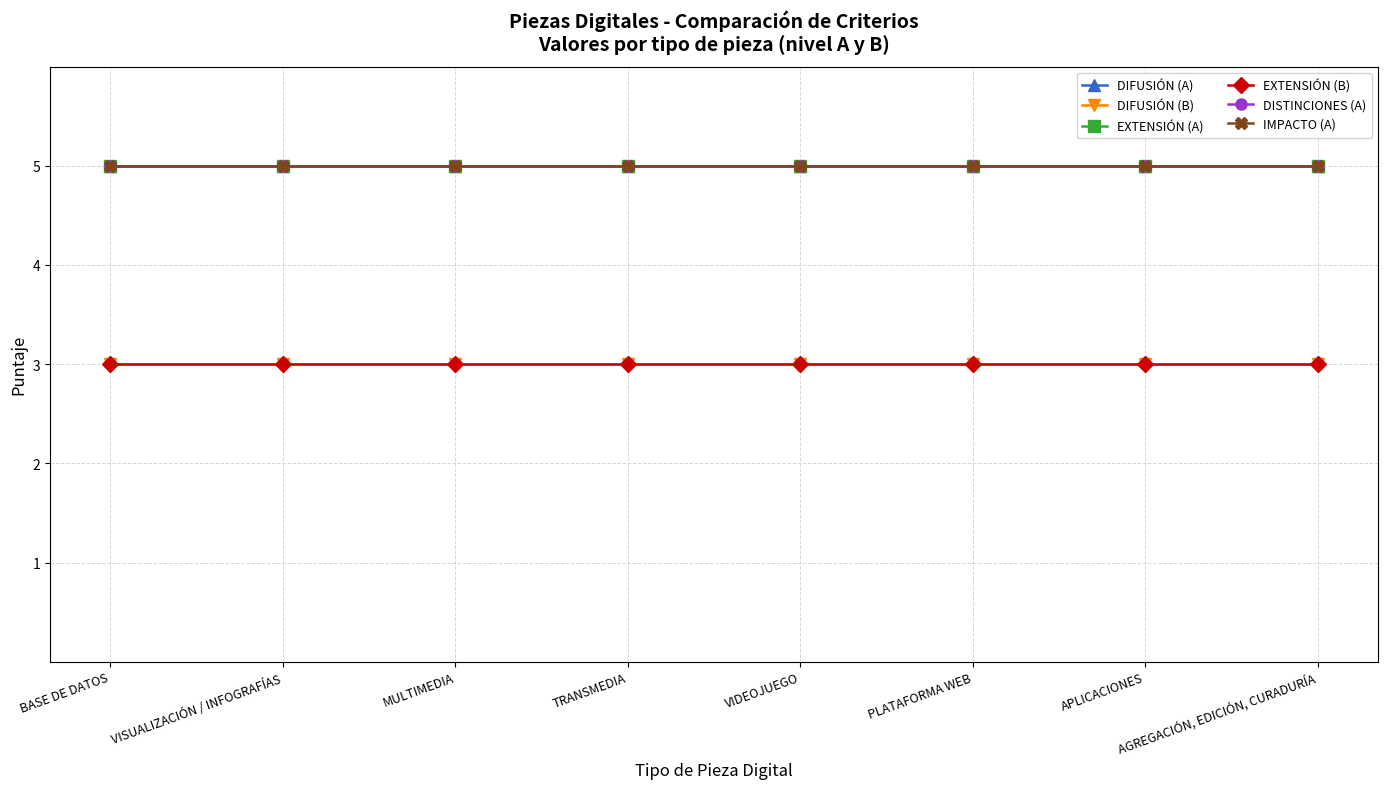

What is the average value of the DIFUSIÓN (A) series?

5